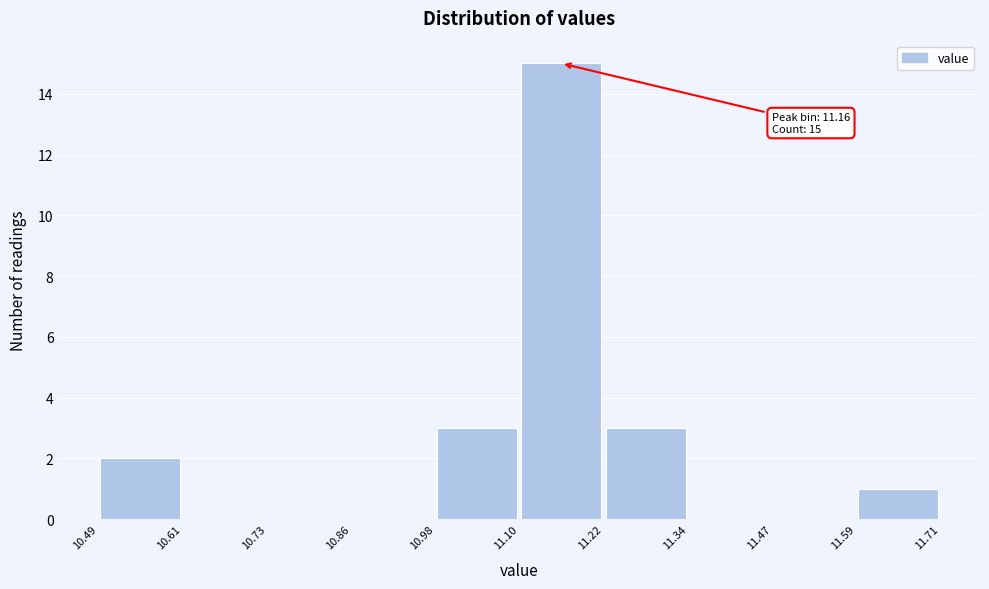

Which range on the x-axis has the tallest bar?

11.10 to 11.22